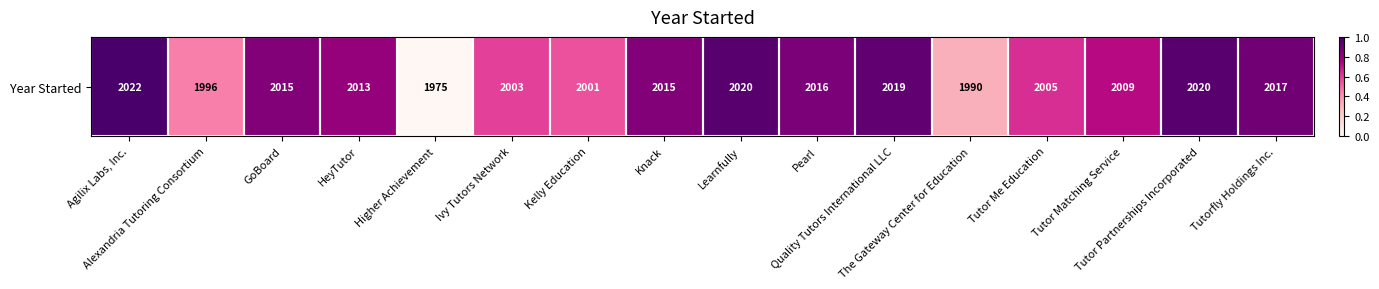

True or false: the data shows 1.0 at Kelly Education.

False